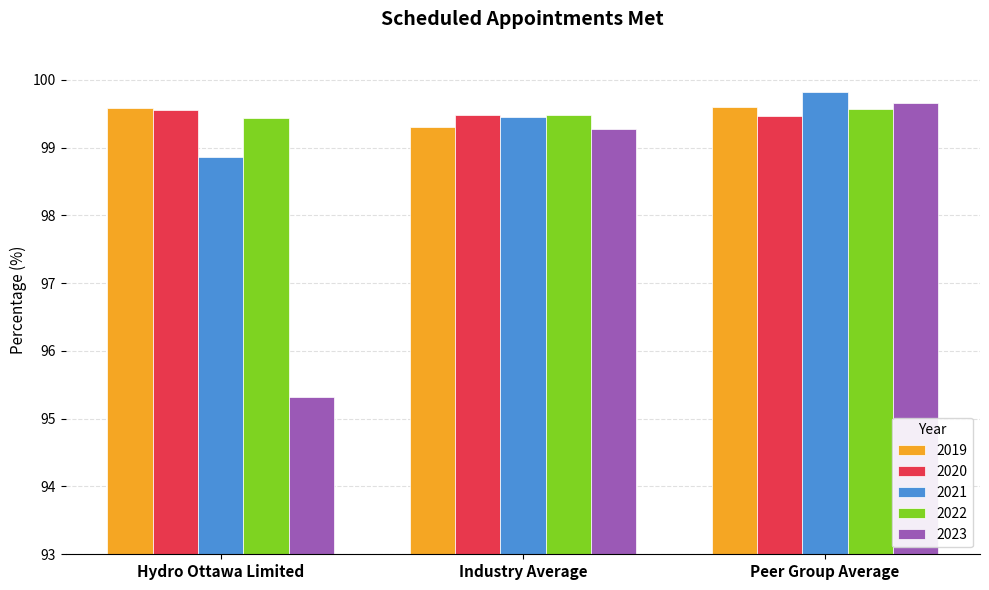

Reading left to right, extract all data points from this chart.

2019: 99.6	99.3	99.6
2020: 99.6	99.5	99.5
2021: 98.9	99.4	99.8
2022: 99.4	99.5	99.6
2023: 95.3	99.3	99.7